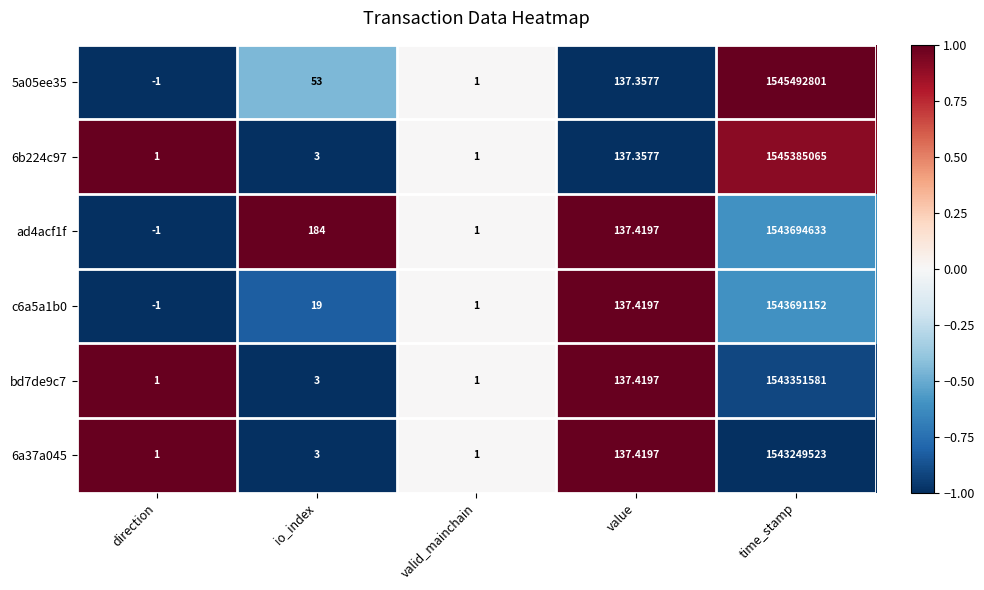

Is the value of 5a05ee35 at io_index greater than the value of 6b224c97 at time_stamp?

No